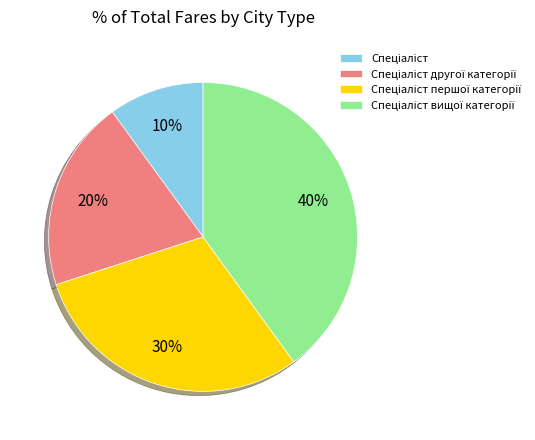

To the nearest percent, what is the average slice percentage?

25%